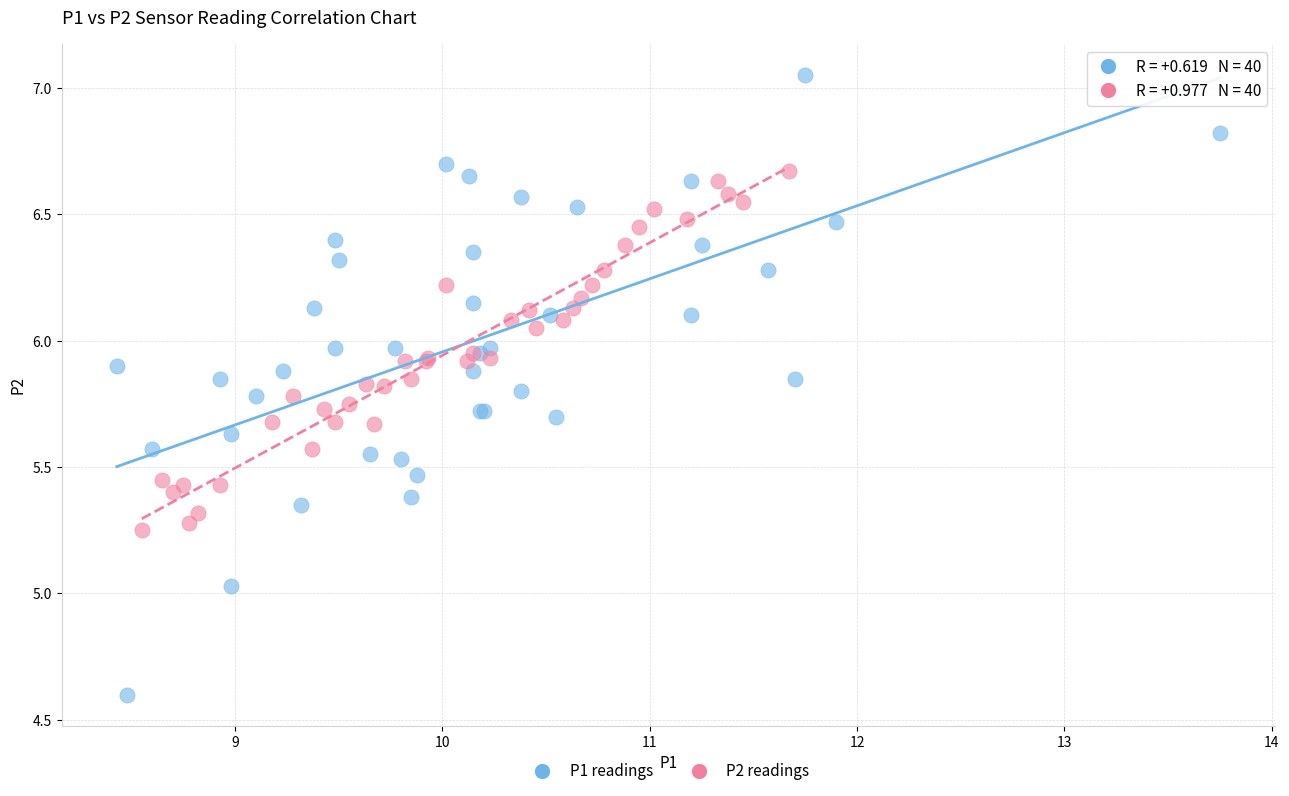

Which series has the largest Y range (max minus min)?

P1 readings